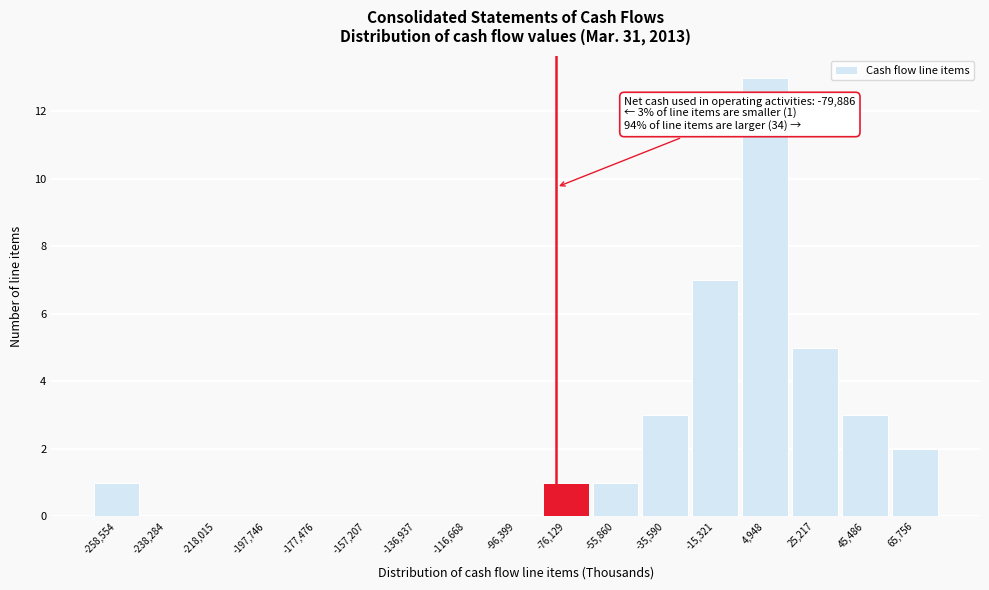

Which range on the x-axis has the tallest bar?

-5000 to 15000